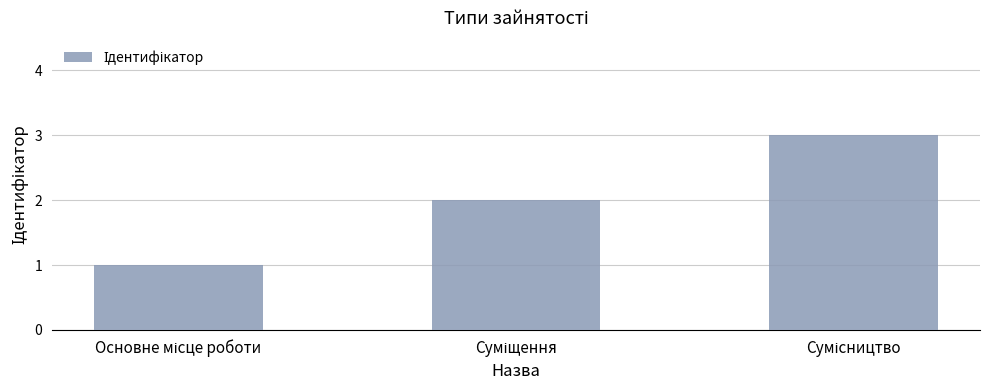

What is the average value?

2